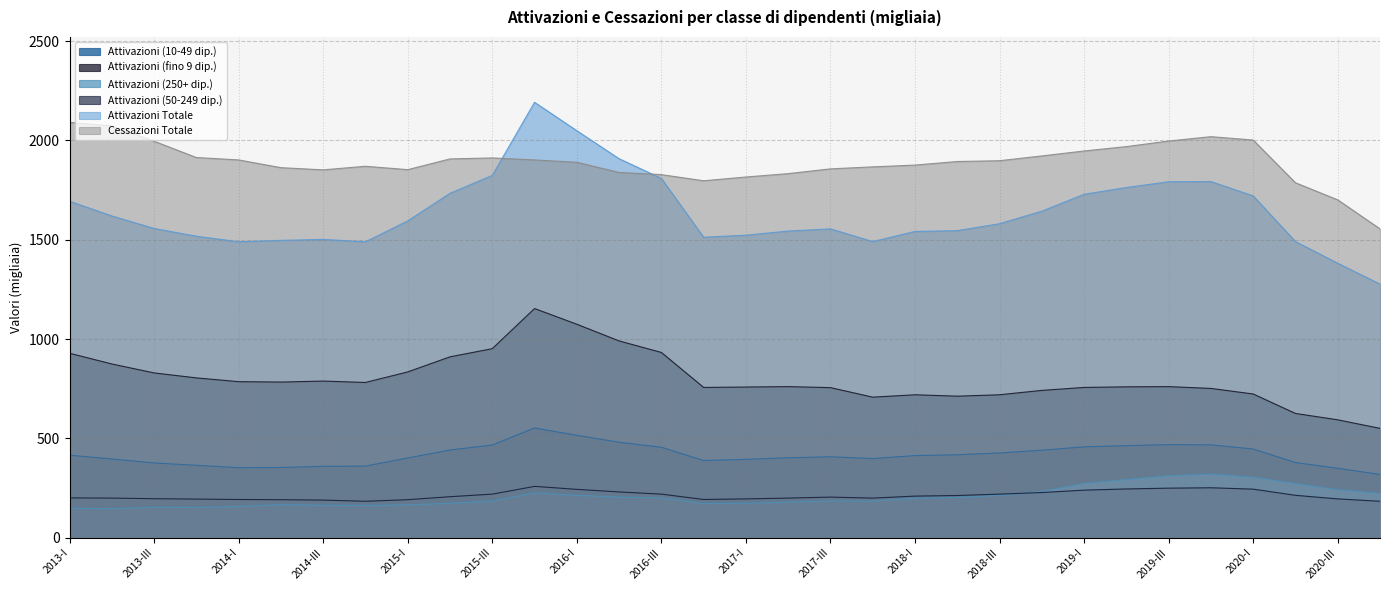

What are all the series names shown in the legend?

Attivazioni (10-49 dip.), Attivazioni (fino 9 dip.), Attivazioni (250+ dip.), Attivazioni (50-249 dip.), Attivazioni Totale, Cessazioni Totale